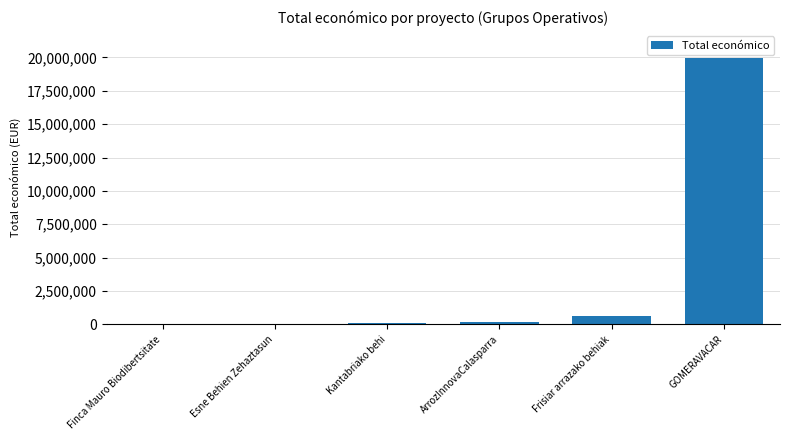

What is the sum of all values?

20823173